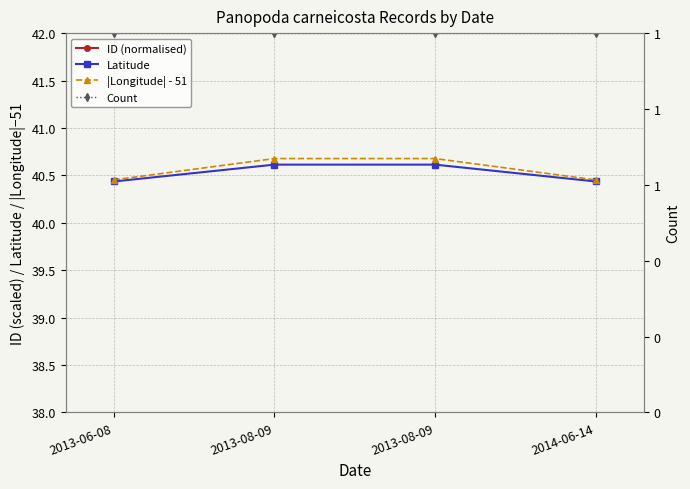

Which series has the largest total across all categories?

ID (normalised)